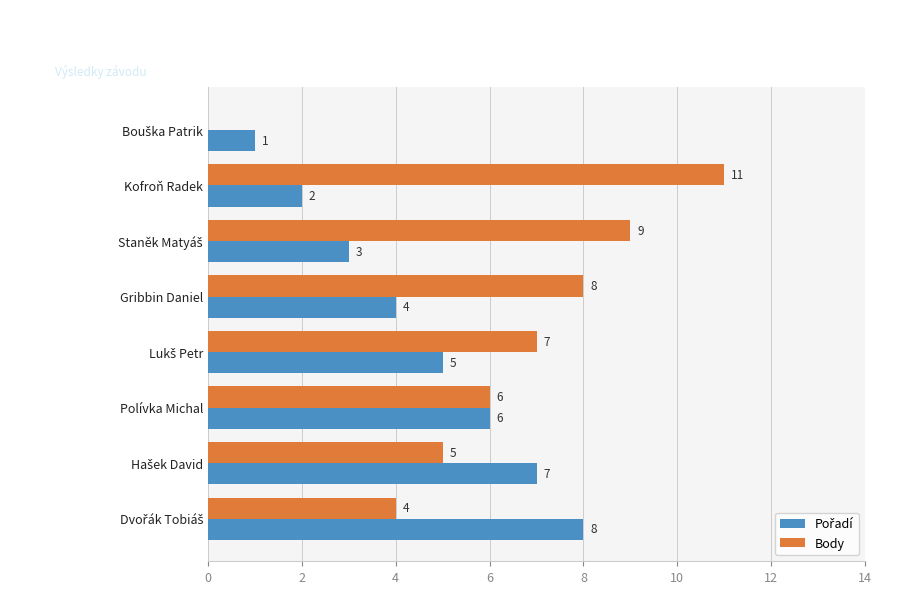

At which category does the chart reach its peak across all series?

Kofroň Radek